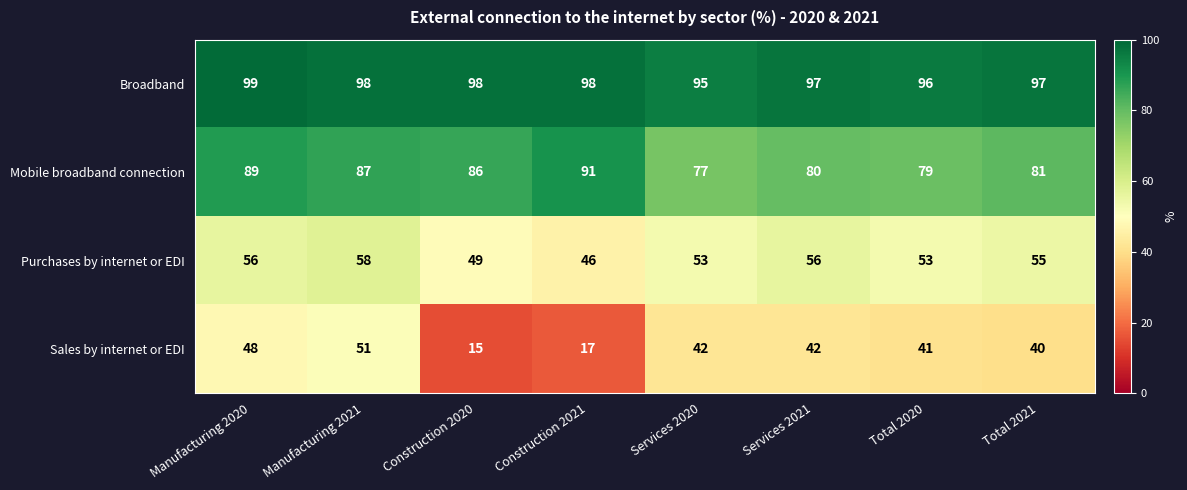

What is the greatest value displayed?

99